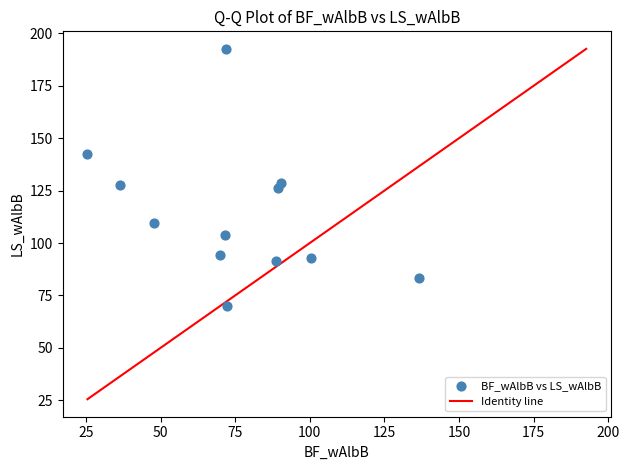

What is the average Y value?

113.6